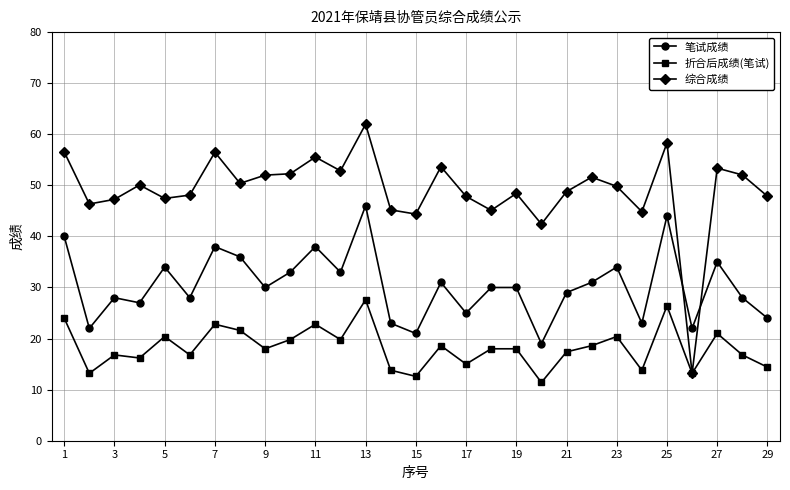

List the series in order of their overall mean, highest first.

综合成绩, 笔试成绩, 折合后成绩(笔试)